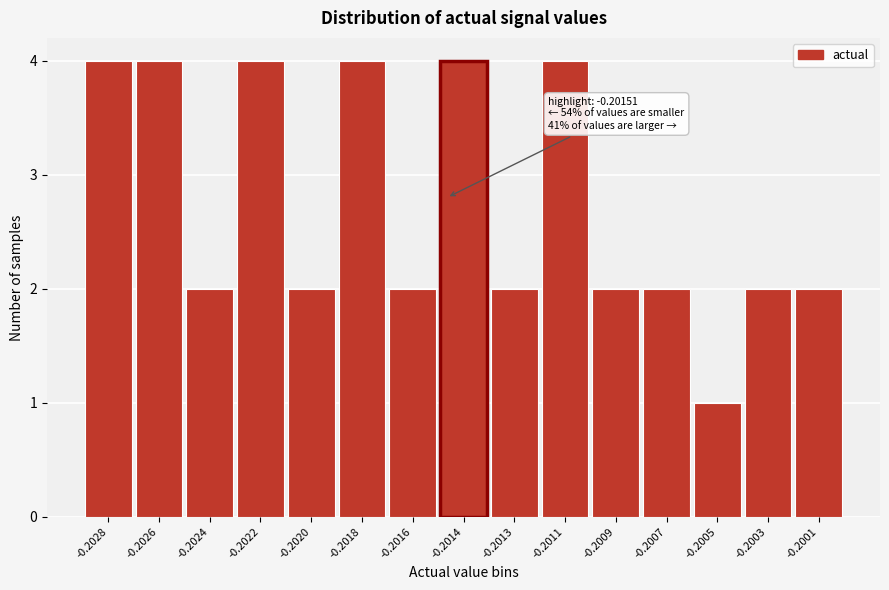

Reading right to left, transcribe all the data shown in this chart.

2	2	1	2	2	4	2	4	2	4	2	4	2	4	4